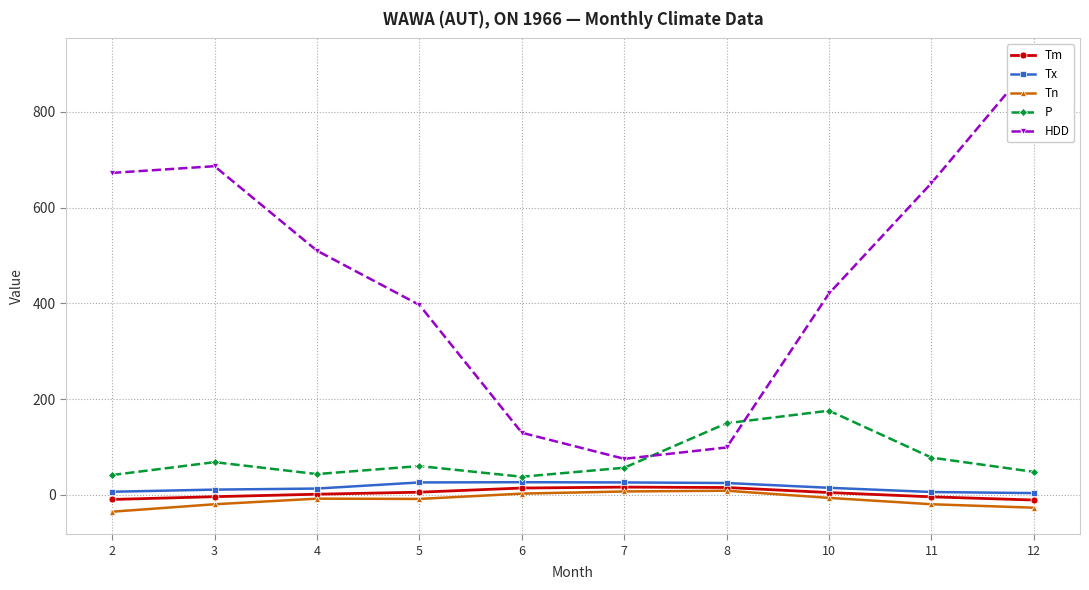

Reading left to right, what are all the values shown in this chart?

Tm: 2=-10.0	3=-4.2	4=1.0	5=5.2	6=13.9	7=15.8	8=15.0	10=4.4	11=-4.5	12=-11.2
Tx: 2=6.1	3=10.6	4=12.8	5=25.6	6=26.1	7=25.6	8=24.4	10=14.4	11=5.6	12=3.3
Tn: 2=-35.6	3=-20.0	4=-8.3	5=-8.9	6=2.2	7=6.7	8=8.3	10=-6.7	11=-20.0	12=-27.2
P: 2=41.1	3=68.0	4=43.1	5=59.8	6=37.5	7=56.3	8=149.3	10=175.6	11=77.5	12=47.7
HDD: 2=672.7	3=686.7	4=510.1	5=396.7	6=129.5	7=75.0	8=98.7	10=420.7	11=651.5	12=906.7